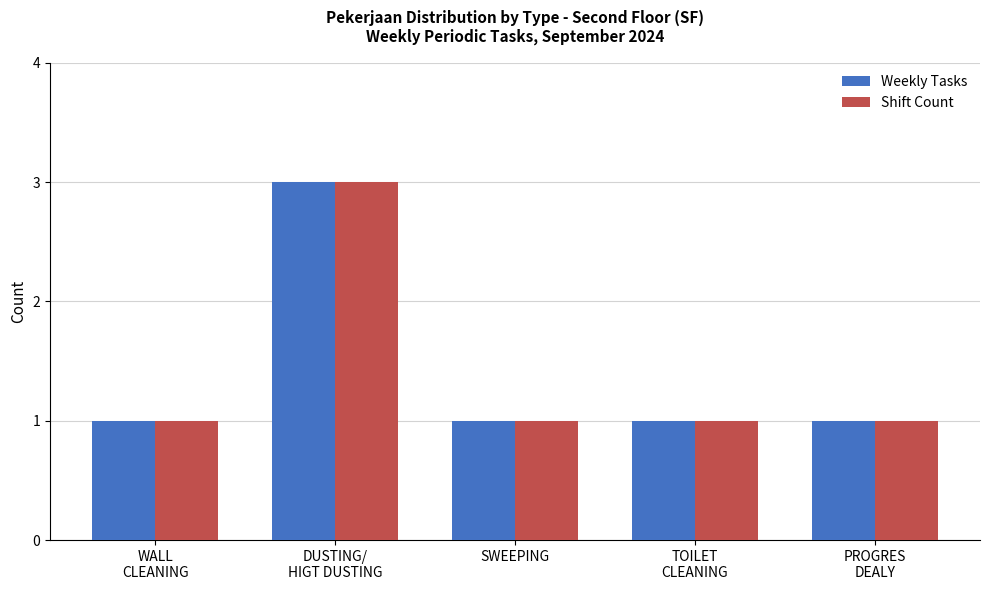

The value of Shift Count at SWEEPING is 1. True or false?

True